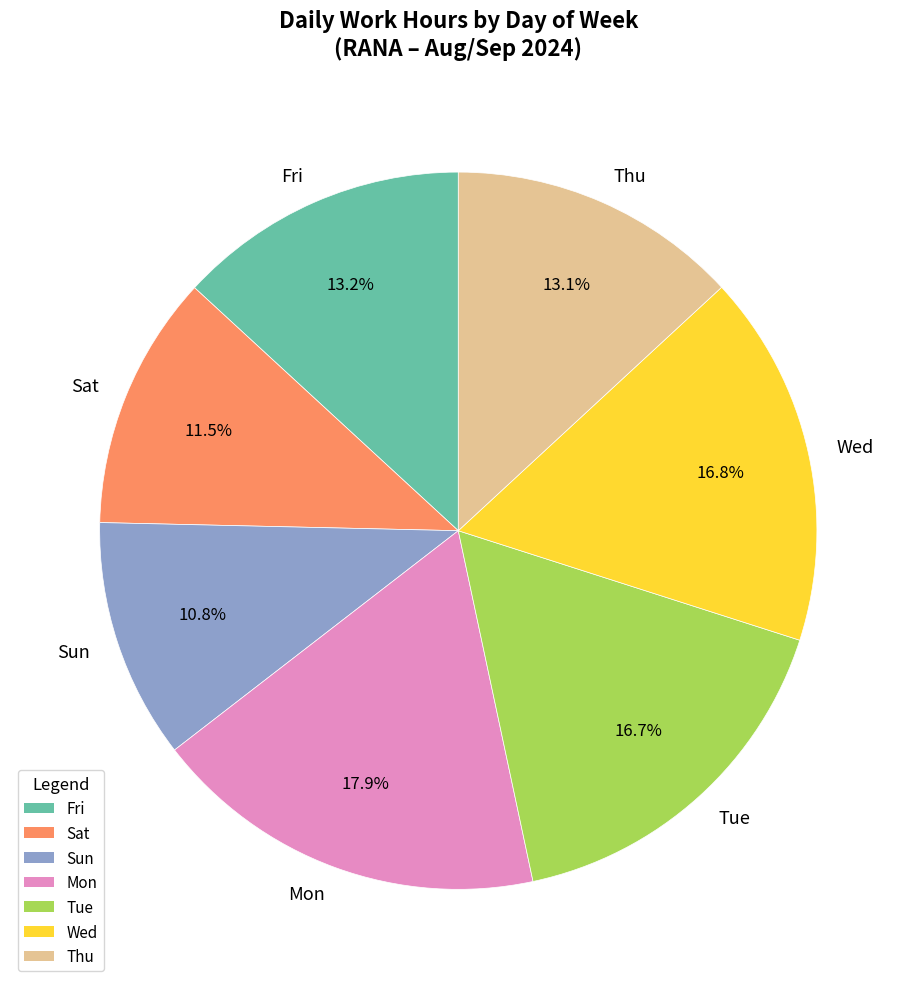

Does any single category account for the majority?

No